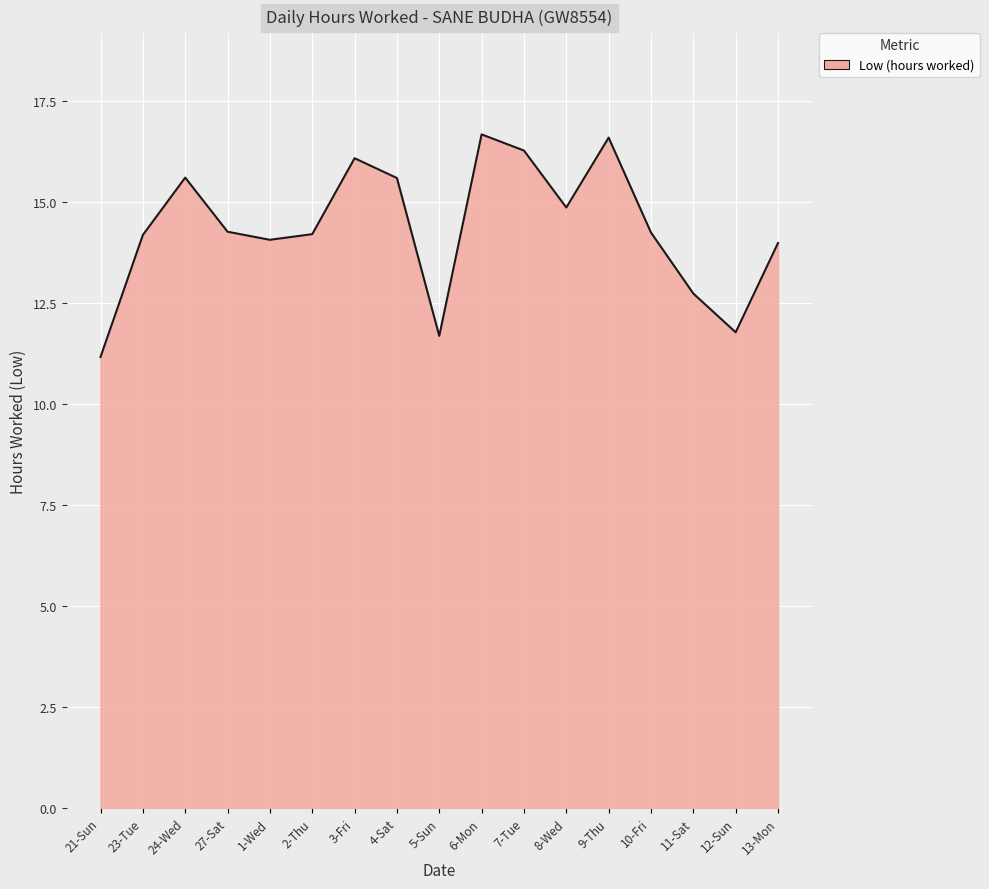

What is the difference between the values at 21-Sun and 11-Sat?

1.6